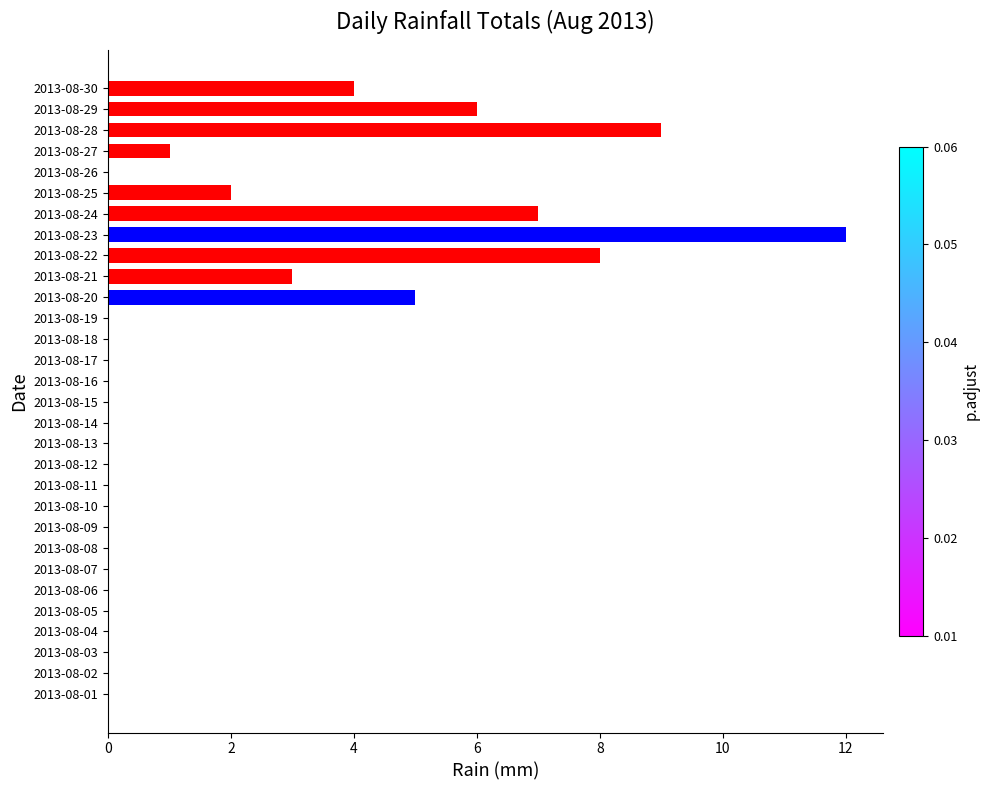

The value at 2013-08-13 is 0. True or false?

True